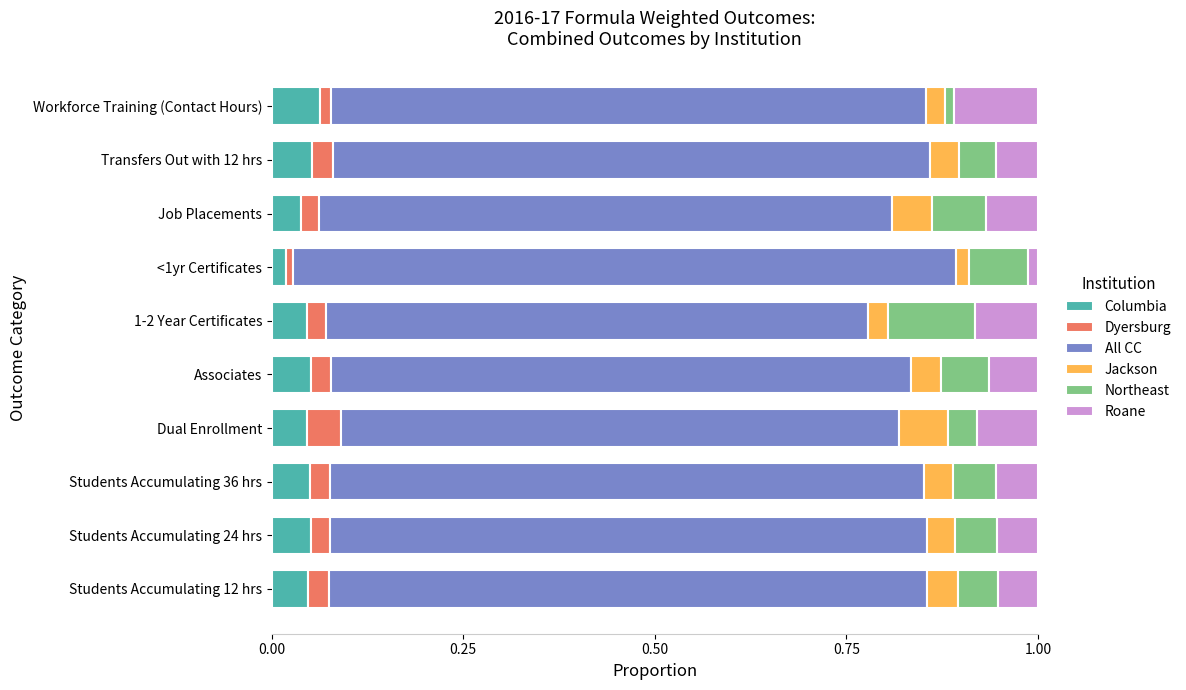

What is the total value across all series at Students Accumulating 24 hrs?

1.0